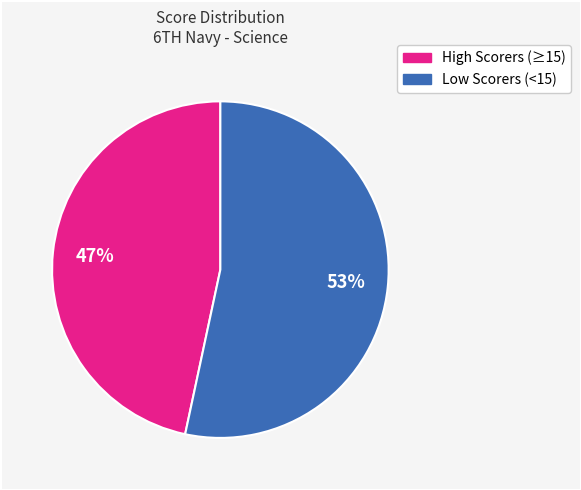

Is there a majority slice in this chart?

Yes